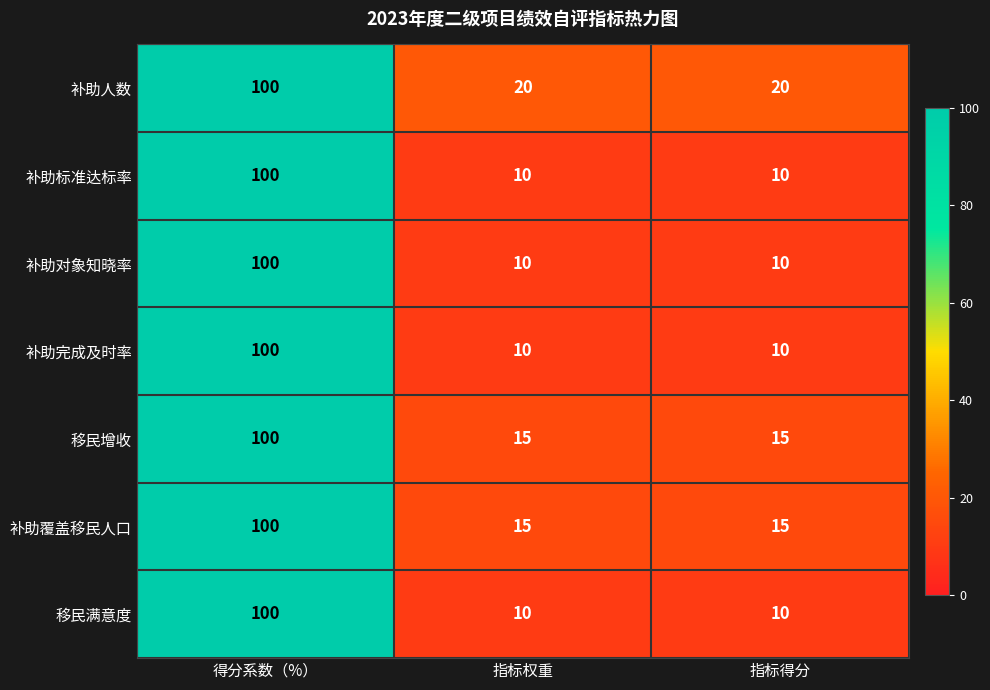

Reading right to left, extract all data points from this chart.

补助人数: 20	20	100
补助标准达标率: 10	10	100
补助对象知晓率: 10	10	100
补助完成及时率: 10	10	100
移民增收: 15	15	100
补助覆盖移民人口: 15	15	100
移民满意度: 10	10	100